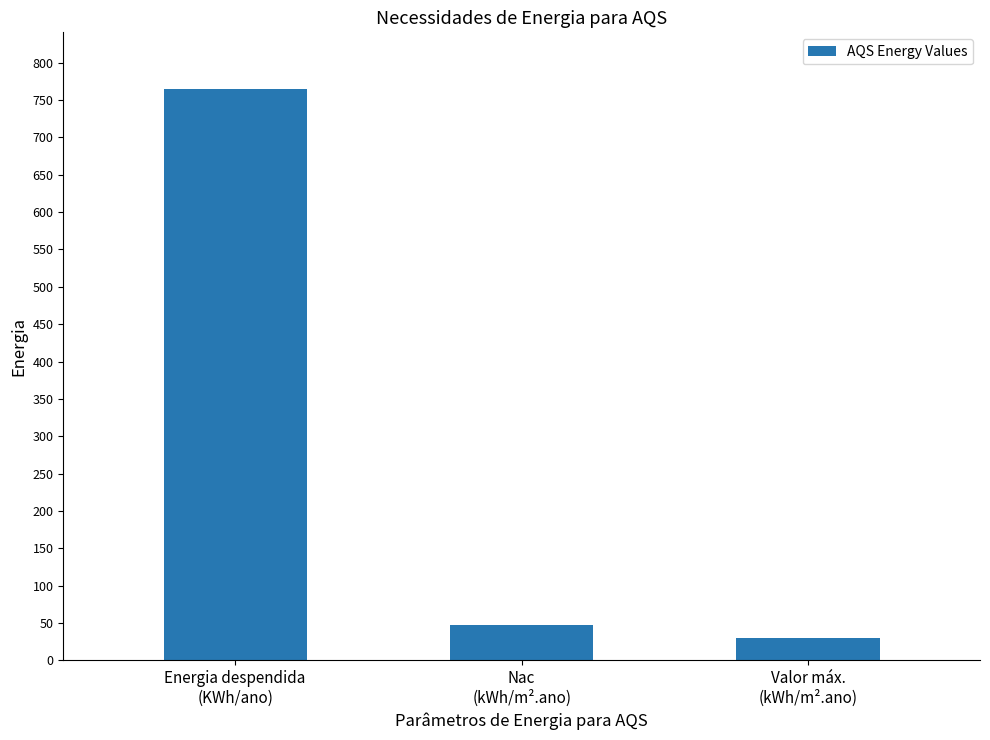

What is the value of the 3rd bar from the left?

29.6